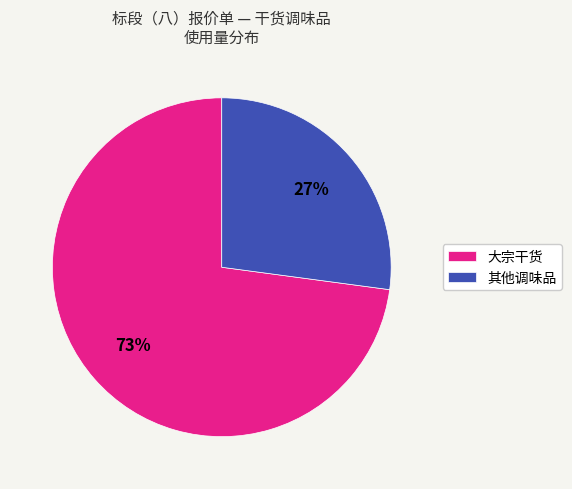

Which slice is the smallest?

其他调味品